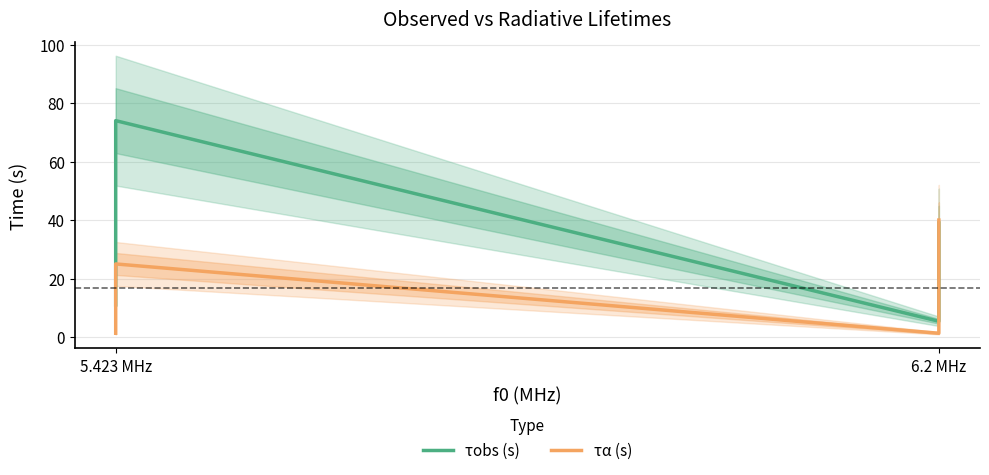

How many interior local valleys does the τobs (s) series have?

1